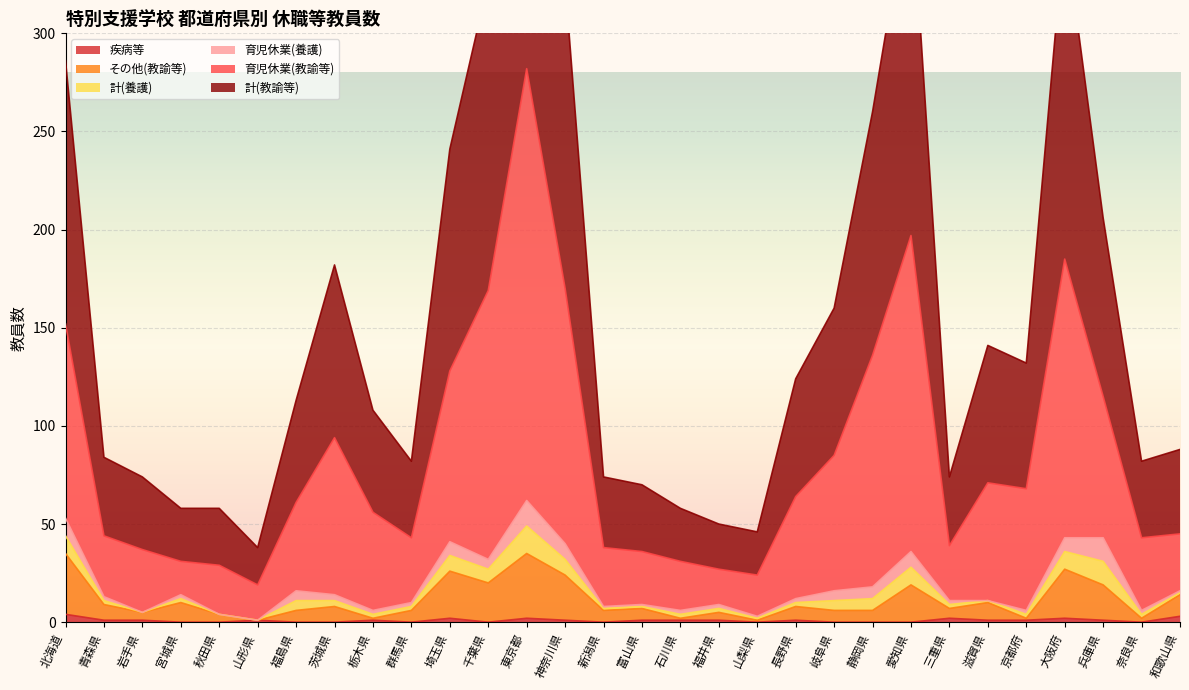

Does the chart display data point markers on the line(s)?

No